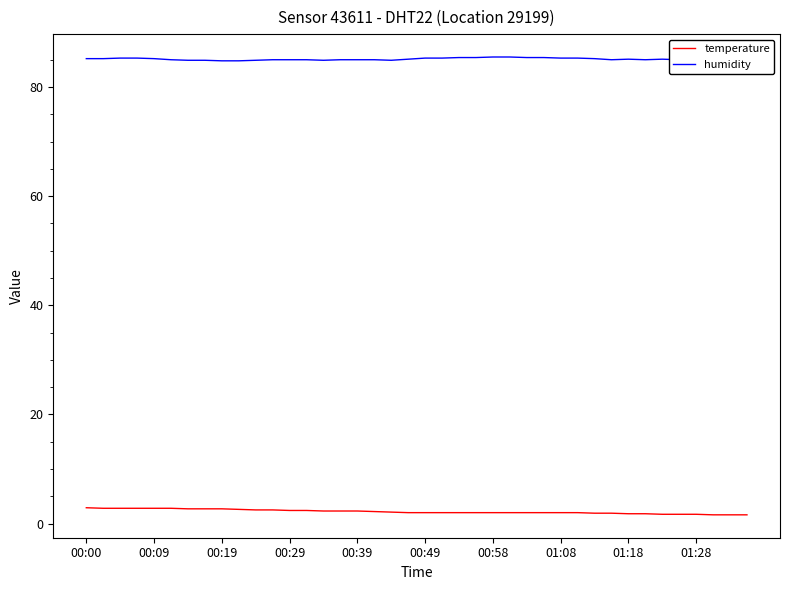

True or false: temperature and humidity intersect in this chart.

False